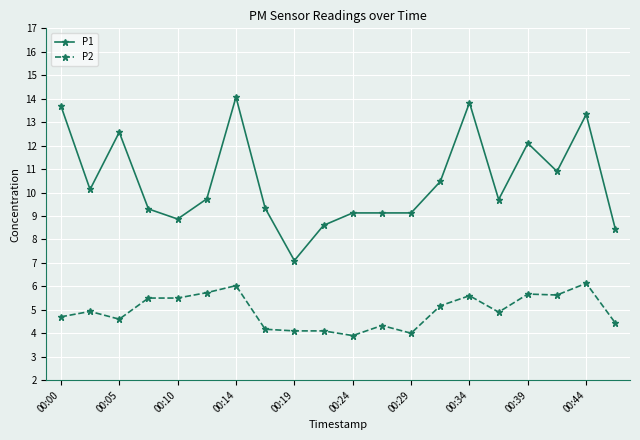

Rank the series by their average value, from highest to lowest.

P1, P2